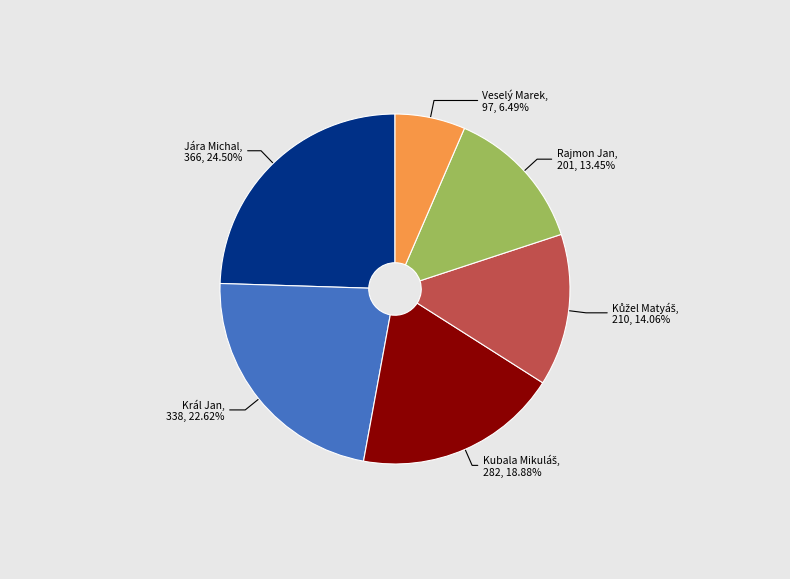

Approximately how many times larger is the value at Jára Michal compared to Veselý Marek?

3.8